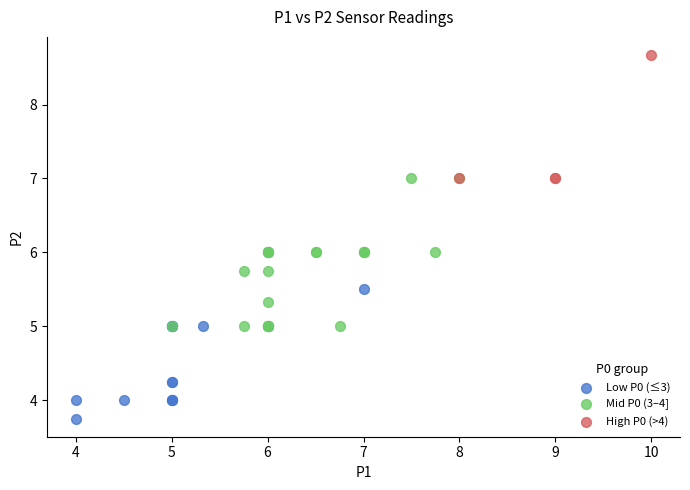

What are all the series names shown in the legend?

Low P0 (≤3), Mid P0 (3–4], High P0 (>4)